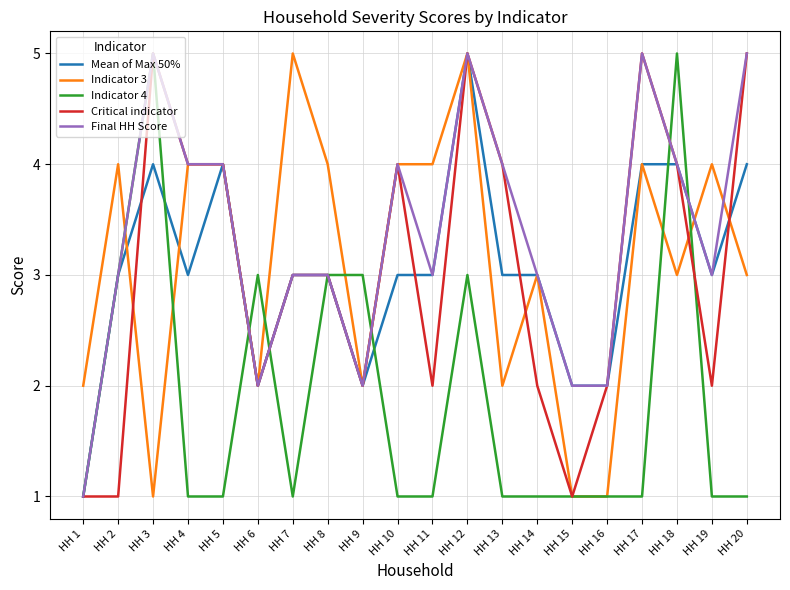

What is the highest value of the Mean of Max 50% series?

5